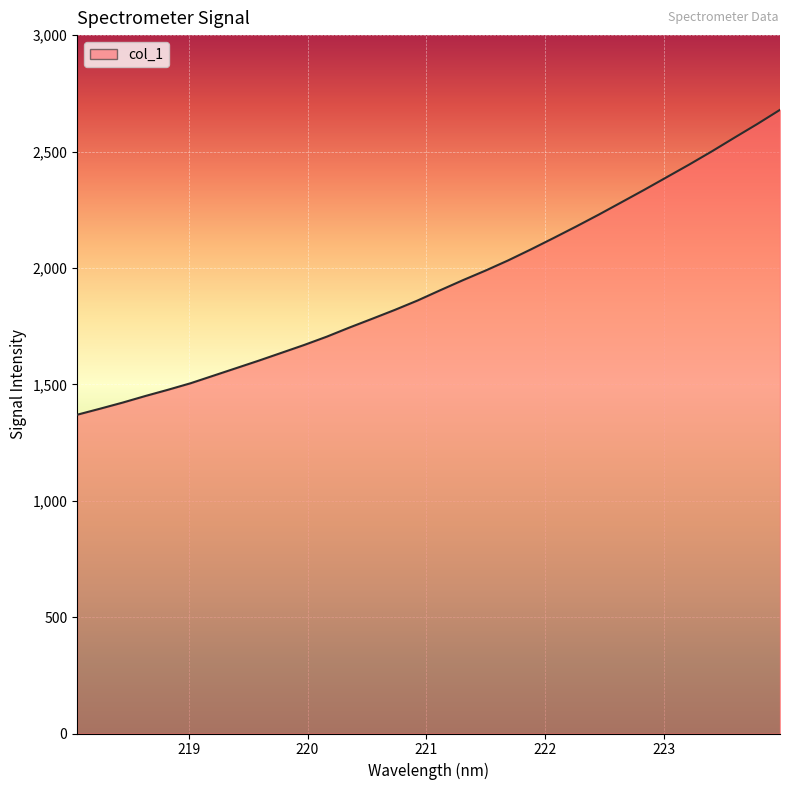

What is the difference between the maximum and minimum values?

1309.7